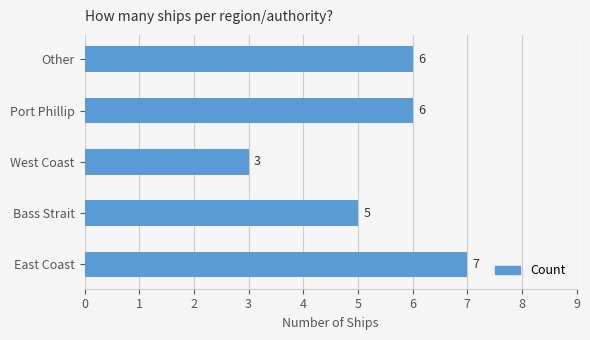

Which has a higher value, Port Phillip or West Coast?

Port Phillip